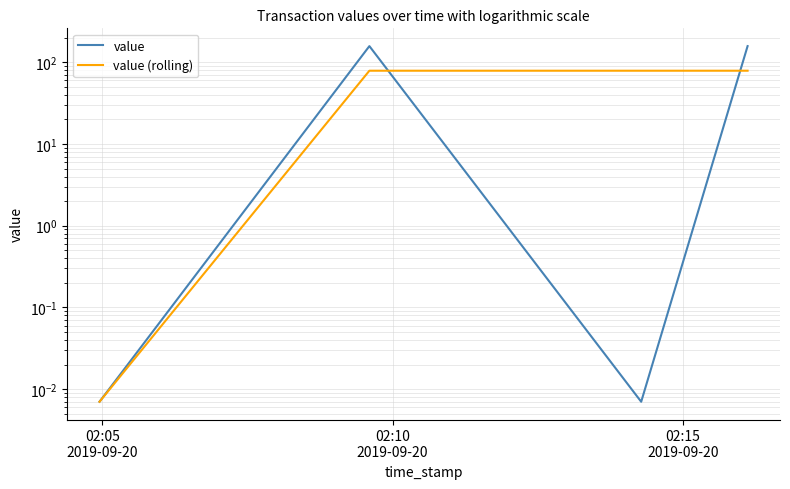

Reading right to left, list all the values displayed in this chart.

value: 157.7	0.0	157.7	0.0
value (rolling): 78.8	78.8	78.8	0.0